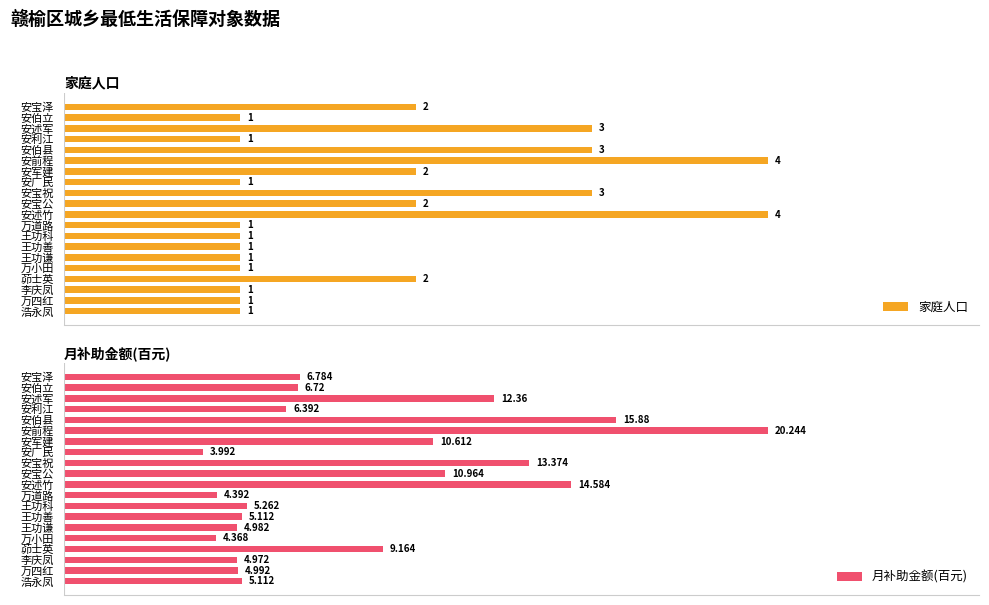

Reading left to right, extract all data points from this chart.

家庭人口: 2.0	1.0	3.0	1.0	3.0	4.0	2.0	1.0	3.0	2.0	4.0	1.0	1.0	1.0	1.0	1.0	2.0	1.0	1.0	1.0
月补助金额(百元): 6.8	6.7	12.4	6.4	15.9	20.2	10.6	4.0	13.4	11.0	14.6	4.4	5.3	5.1	5.0	4.4	9.2	5.0	5.0	5.1